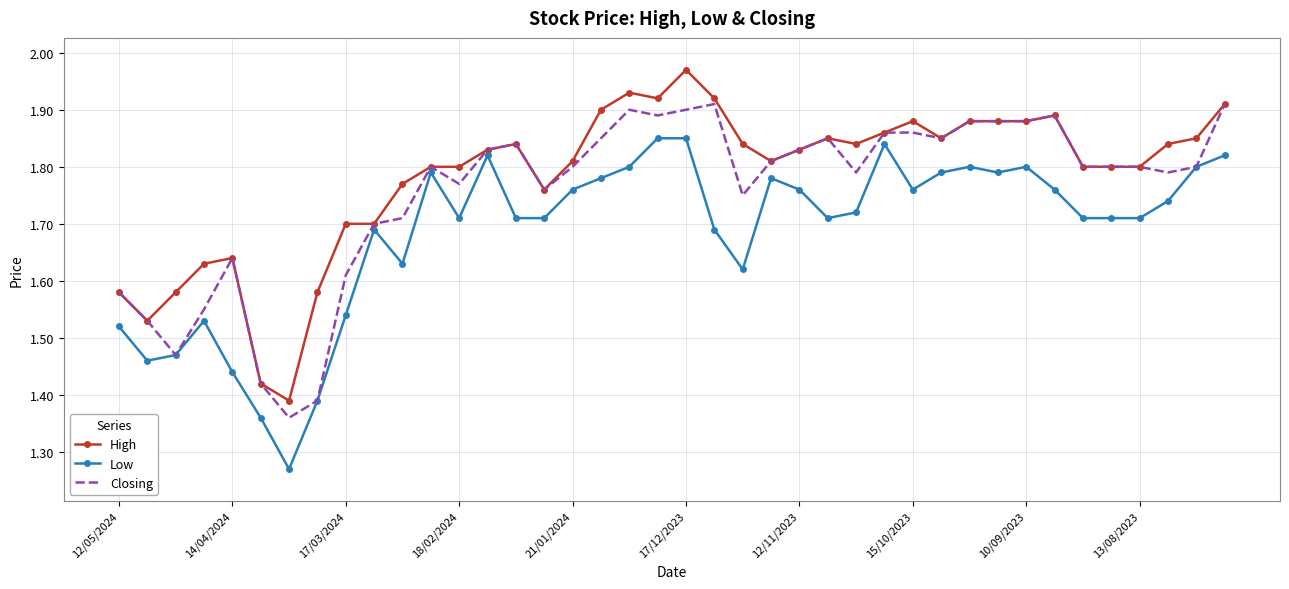

Rank the series by their maximum value, from highest to lowest.

High, Closing, Low